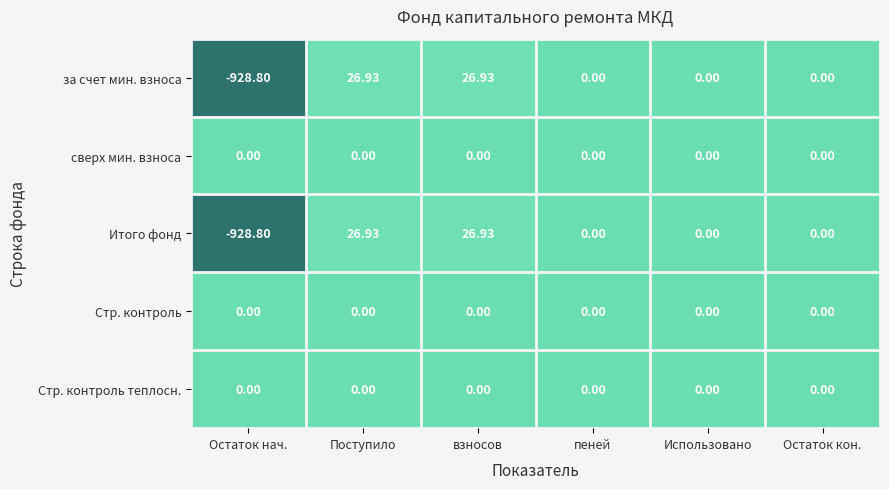

At which category does the chart reach its minimum across all series?

Остаток нач.